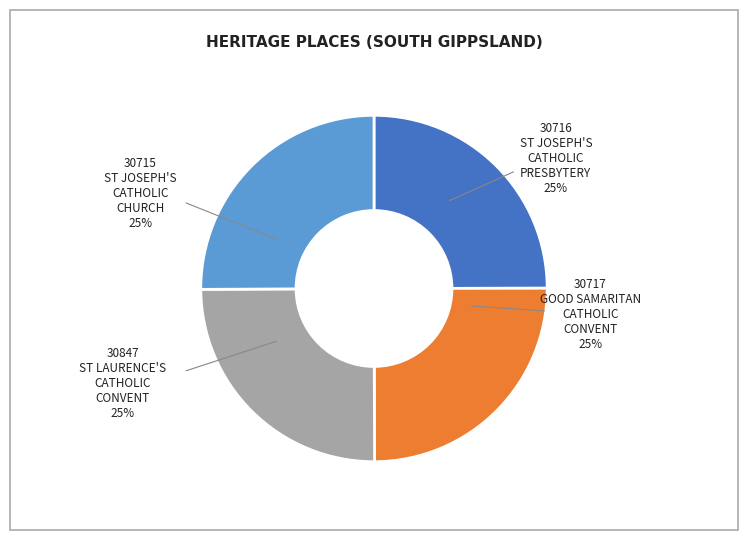

To the nearest percent, what is the average slice percentage?

25%